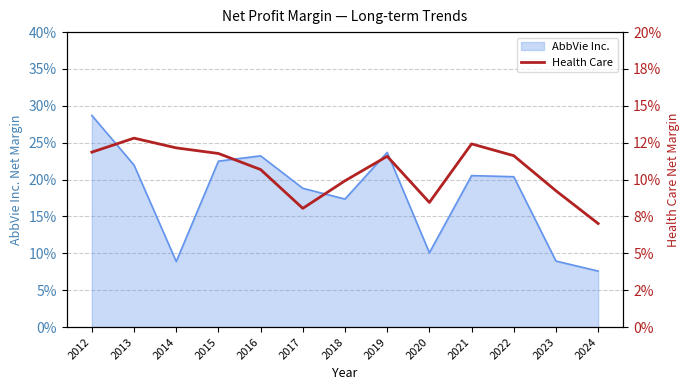

Which has a higher value, 2015 or 2024?

2015